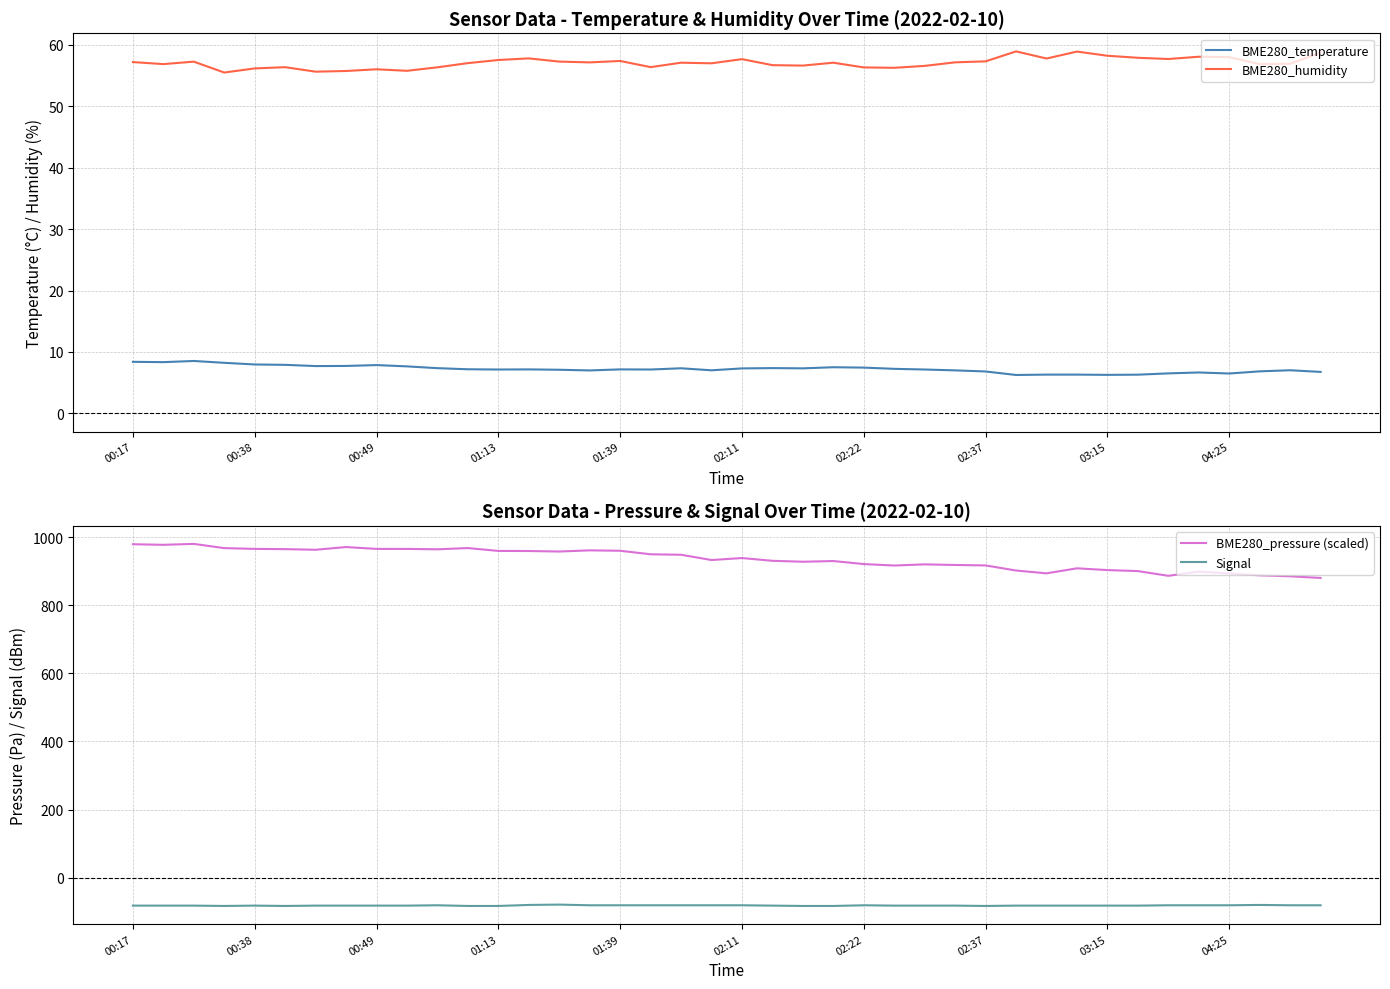

What position from the left is 35?

36